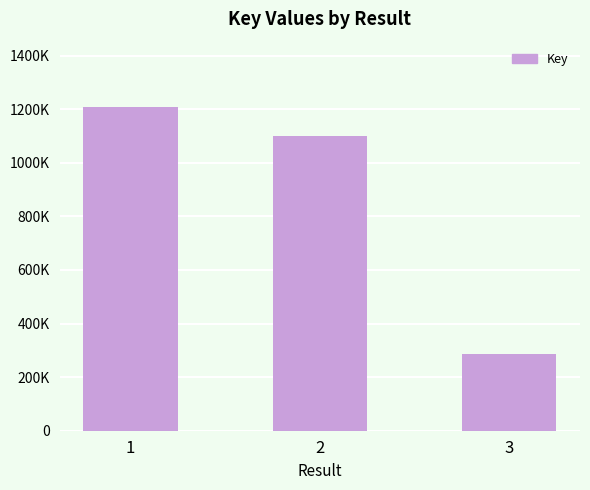

Rank the categories by value from lowest to highest.

3, 2, 1